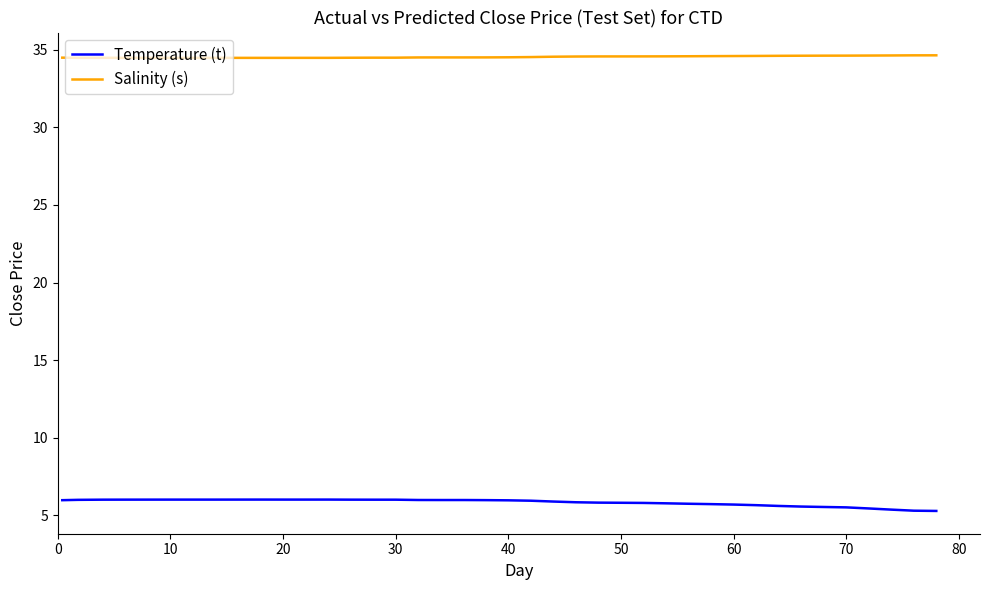

What is the average value of the Temperature (t) series?

5.8